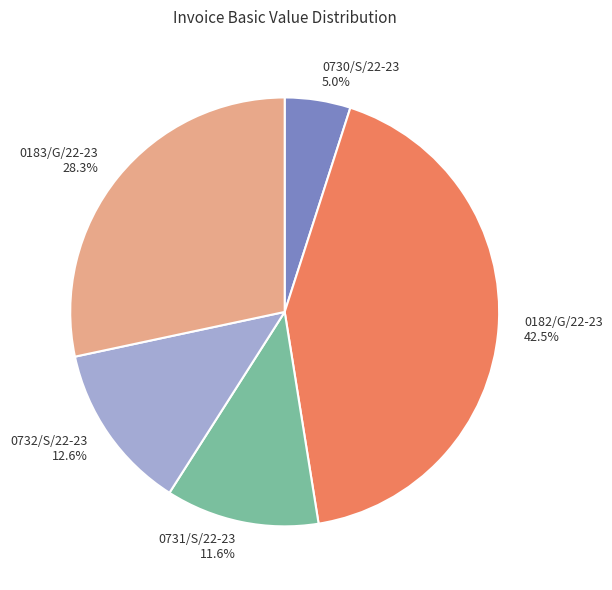

What percentage is the 0731/S/22-23 slice, to the nearest percent?

12%